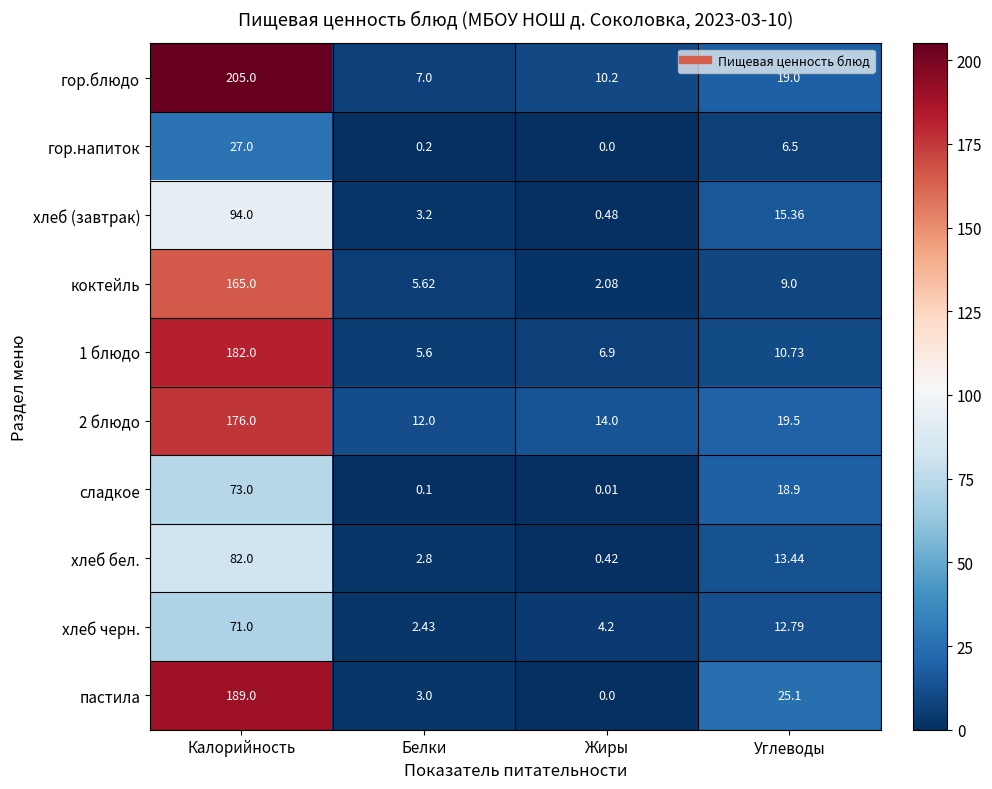

At which label is сладкое closest to 36?

Углеводы